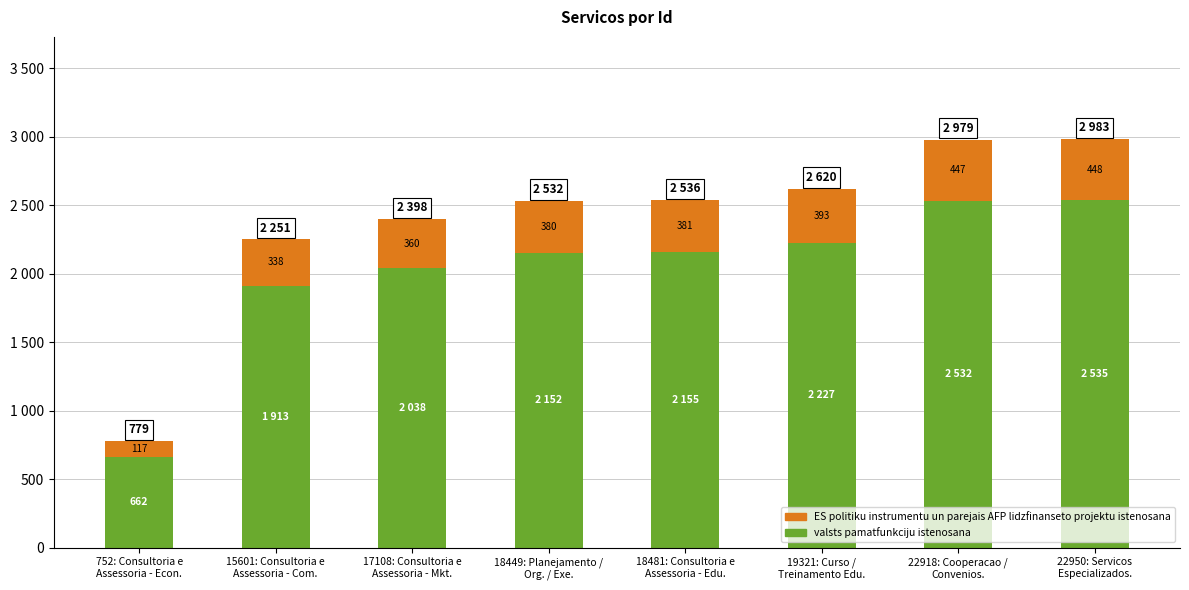

What is the value of the ES politiku instrumentu un parejais AFP lidzfinanseto projektu istenosana bar at the 2nd from the left?

338